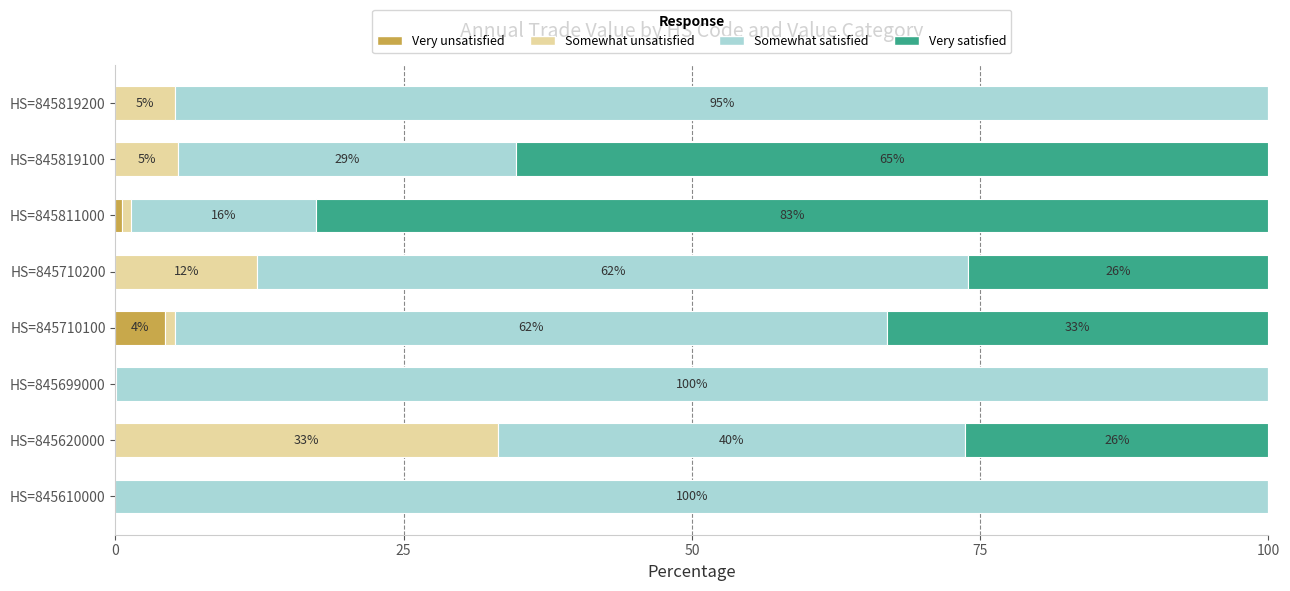

Which category has the highest value in the Very unsatisfied series?

HS=845710100